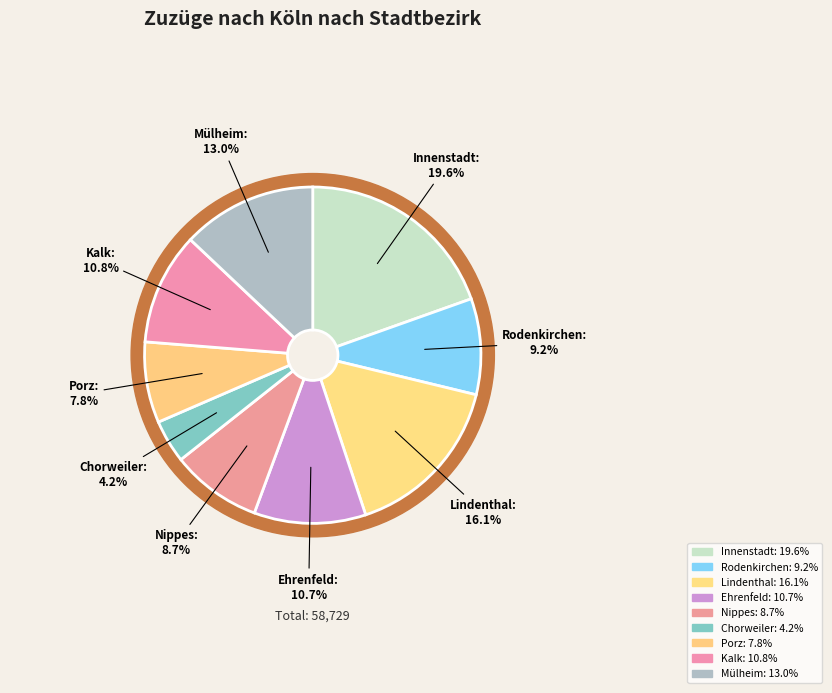

How much of the chart is everything except Porz?

92.2%